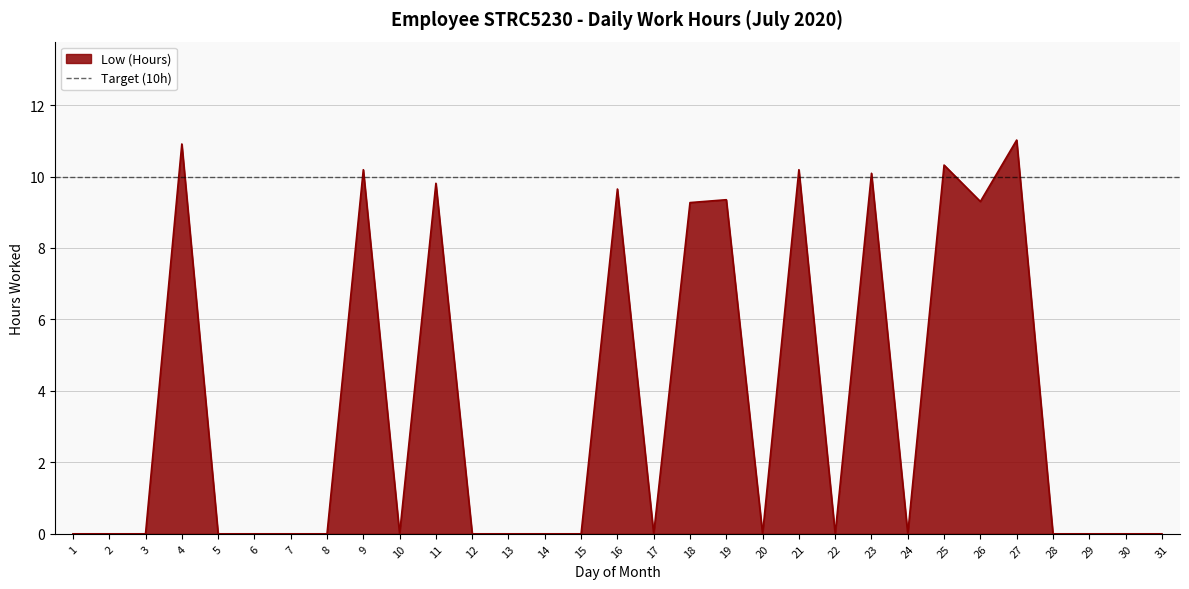

Reading left to right, list all the values displayed in this chart.

0.0	0.0	0.0	10.9	0.0	0.0	0.0	0.0	10.2	0.0	9.8	0.0	0.0	0.0	0.0	9.7	0.0	9.3	9.3	0.0	10.2	0.0	10.1	0.0	10.3	9.3	11.0	0.0	0.0	0.0	0.0